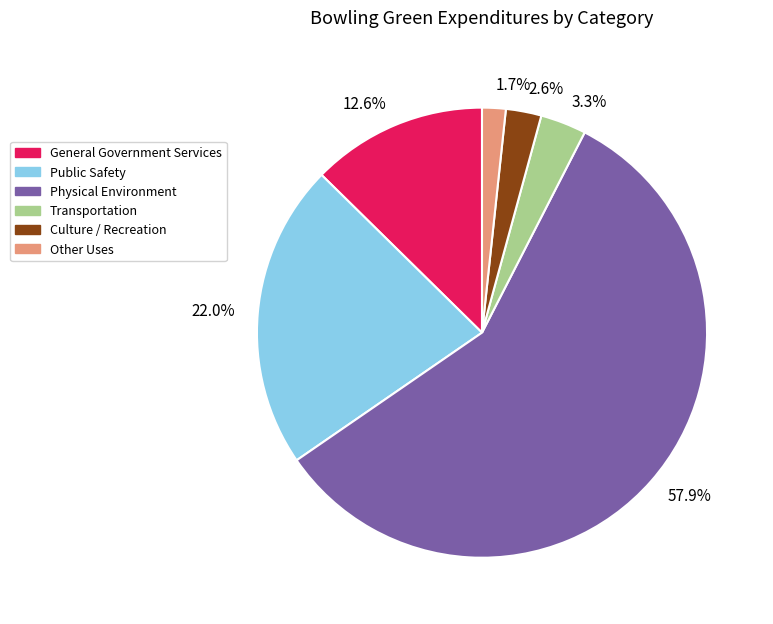

Which slice is the largest?

57.9%